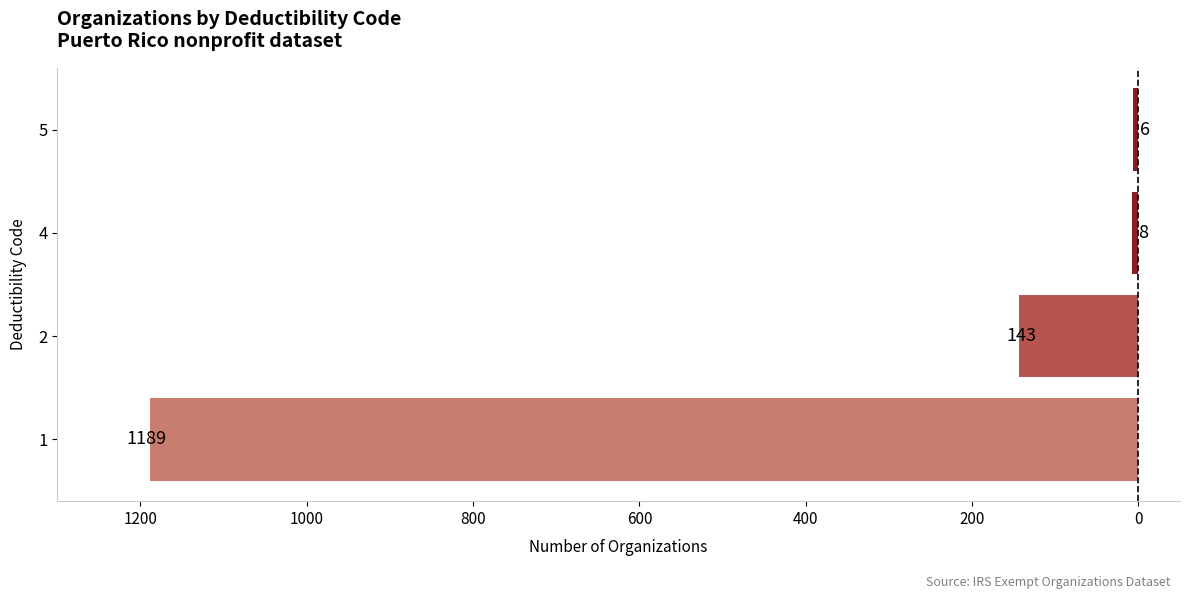

Does the chart contain stacked bars?

No